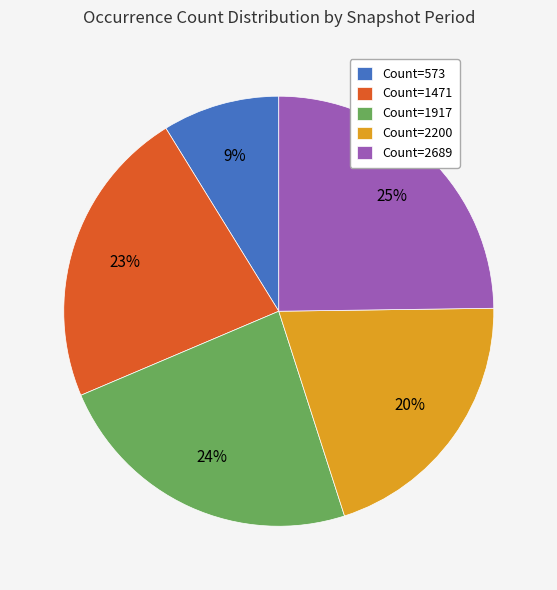

To the nearest percent, what is the average slice percentage?

20%